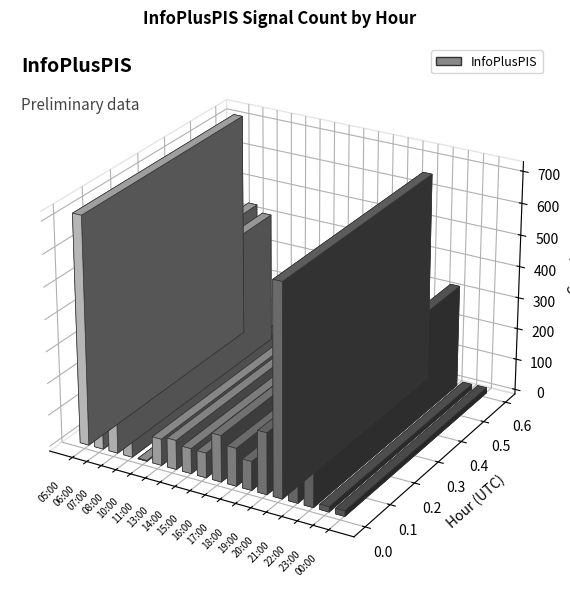

How many bars are there in total?

18